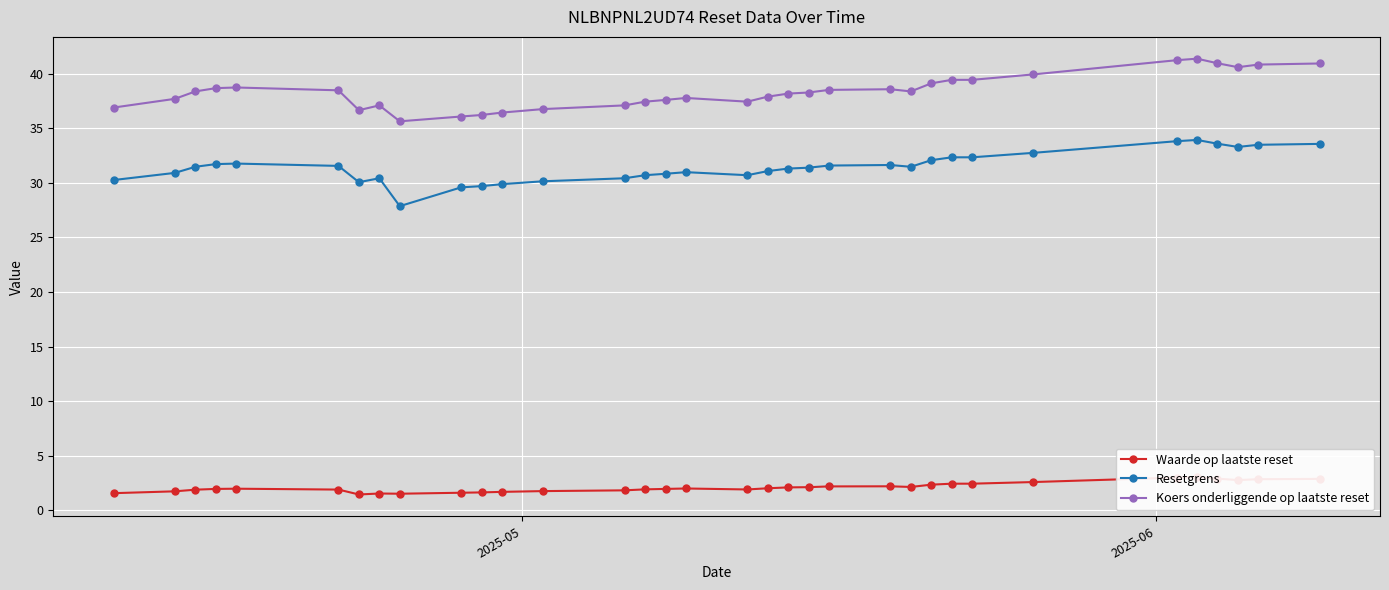

What are all the series names shown in the legend?

Waarde op laatste reset, Resetgrens, Koers onderliggende op laatste reset